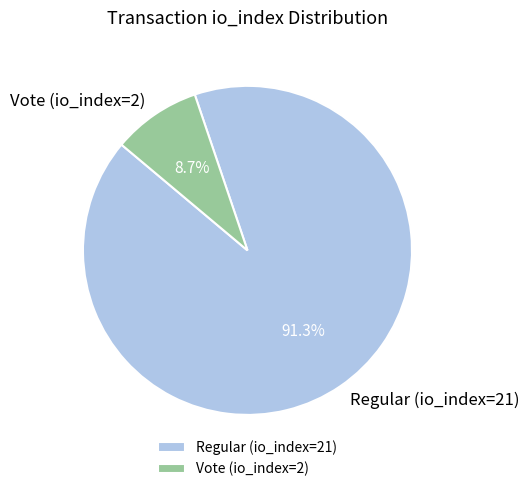

To the nearest percent, what portion does Vote (io_index=2) represent?

9%